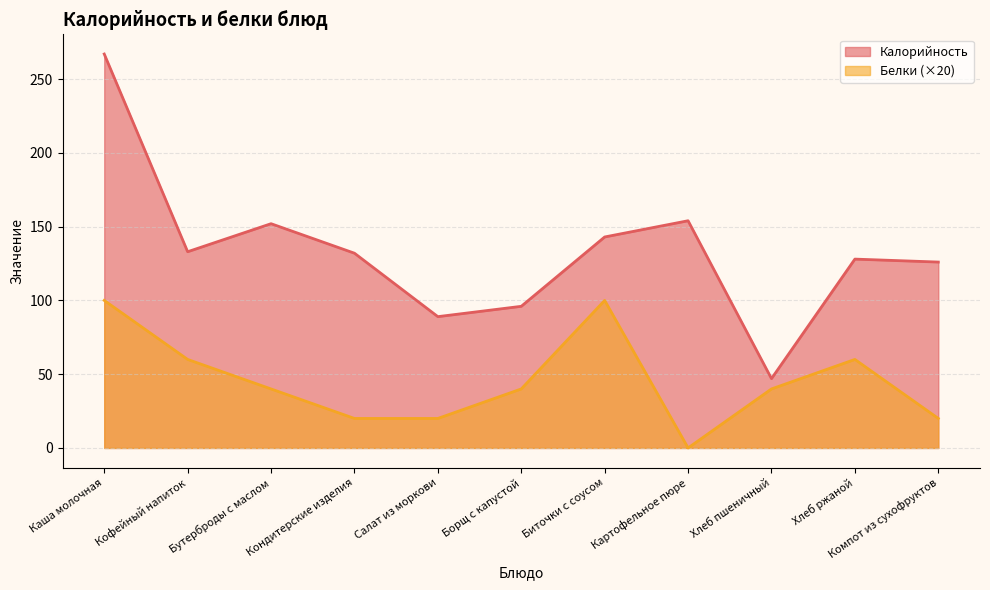

Does the chart display data point markers on the line(s)?

No